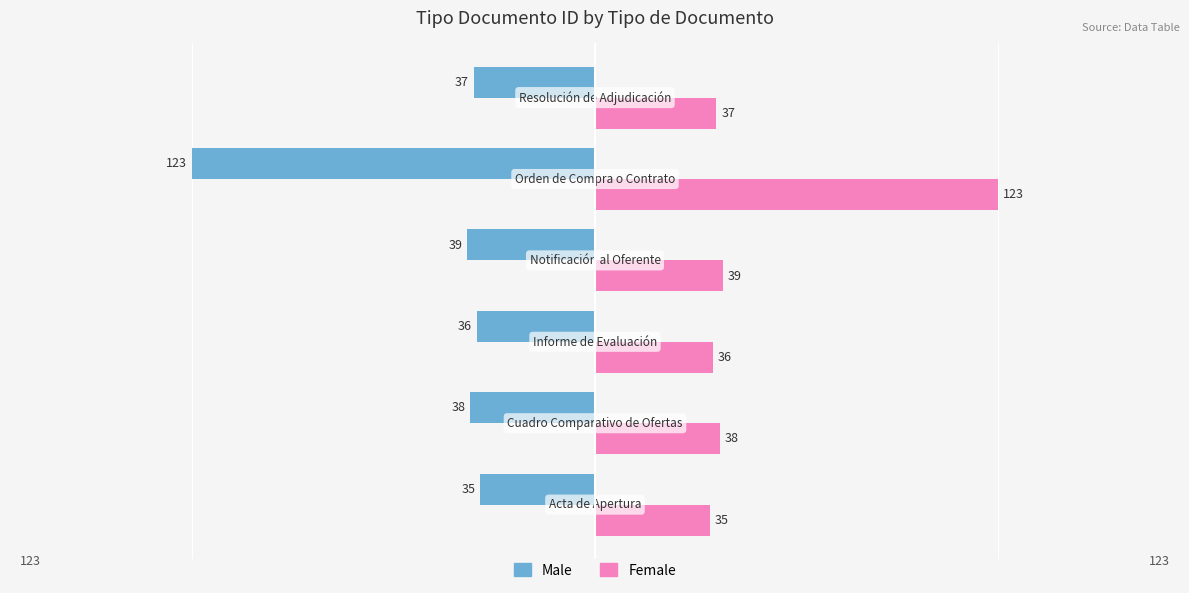

What are all the series names shown in the legend?

Male, Female